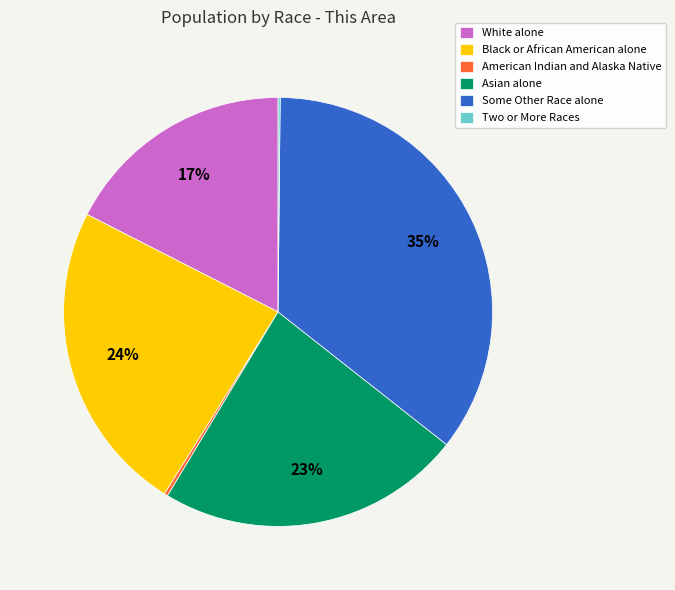

Which category has the biggest portion of the pie?

Some Other Race alone